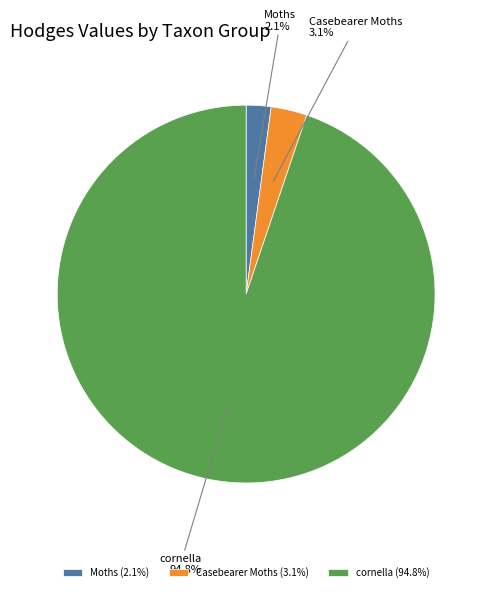

Which has a higher value, Casebearer Moths or cornella?

cornella